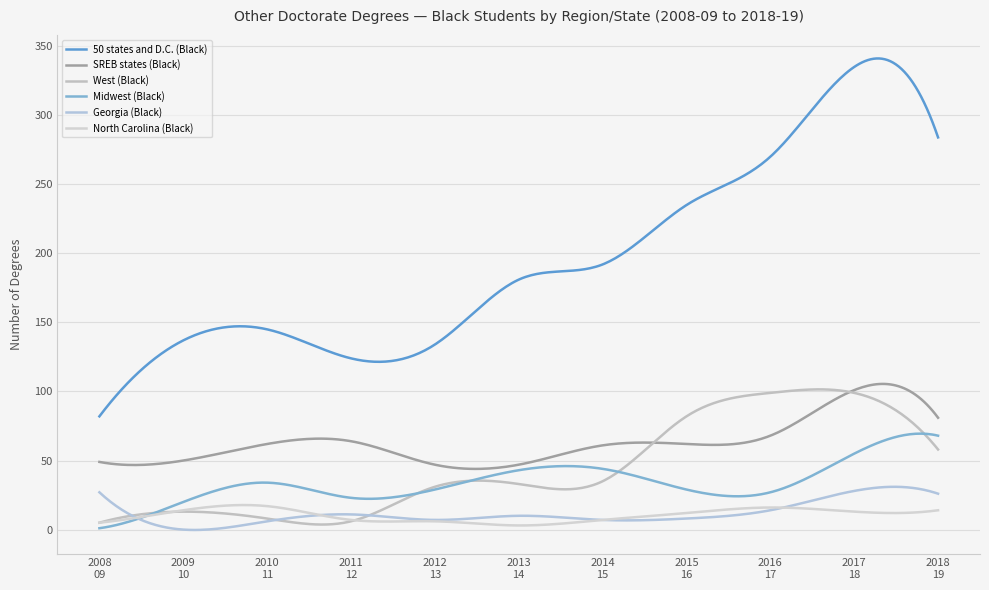

Does the chart have visible grid lines?

Yes